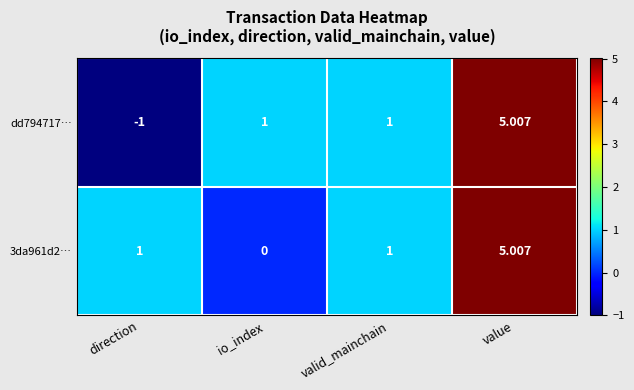

At which category is the sum across all series the highest?

value